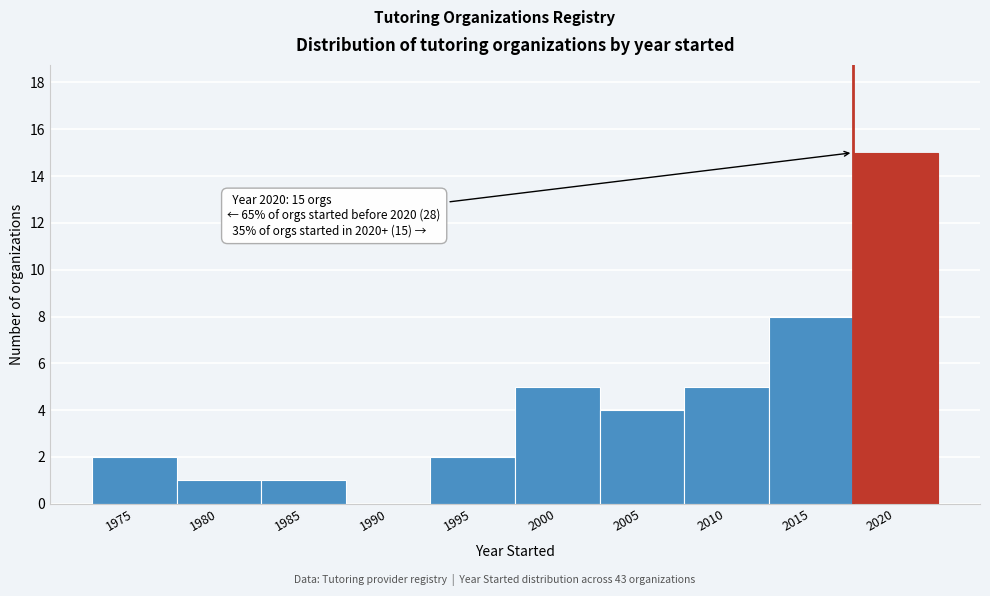

Reading right to left, list all the values displayed in this chart.

2020=15	2015=8	2010=5	2005=4	2000=5	1995=2	1990=0	1985=1	1980=1	1975=2